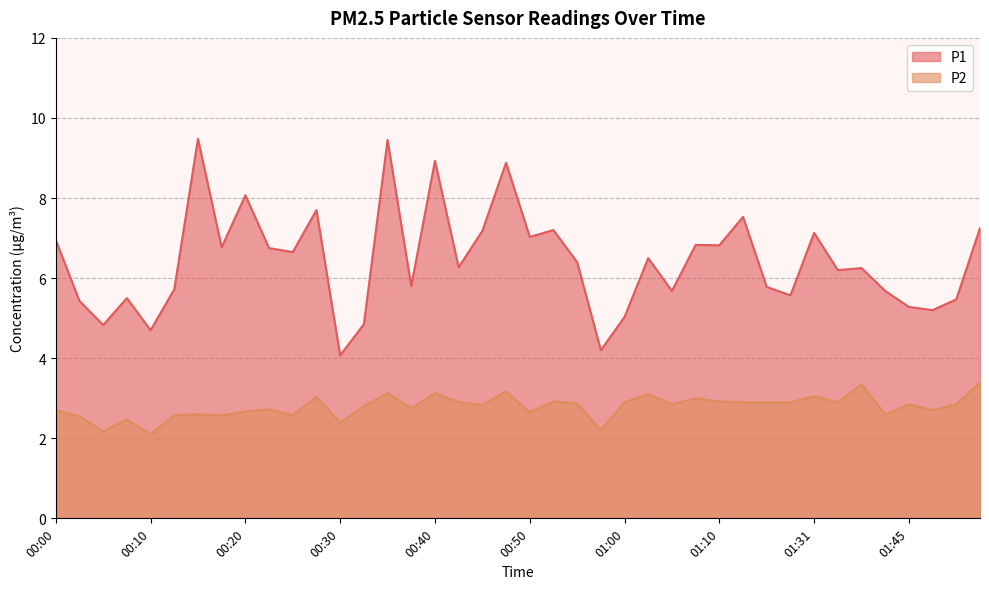

What is the label of the 35th point from the left?

01:40